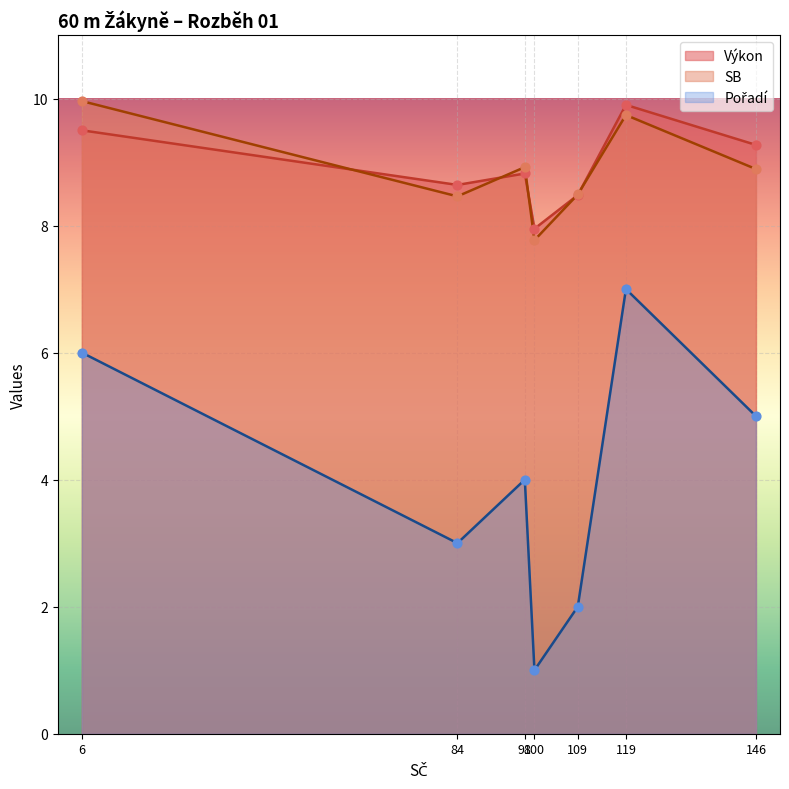

What is the total value across all series at 84?

20.1